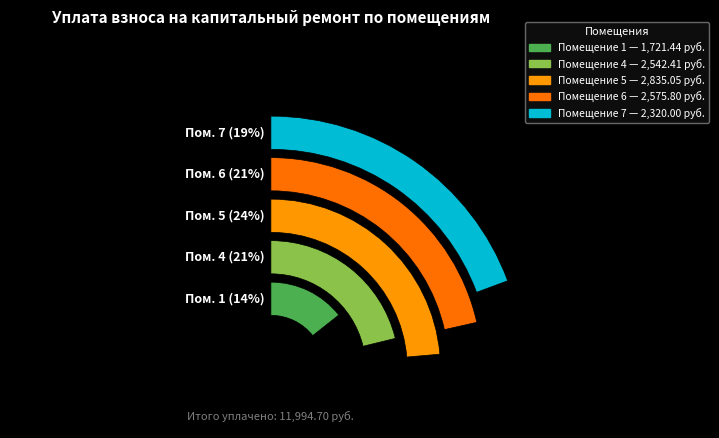

Which slice is the largest?

5